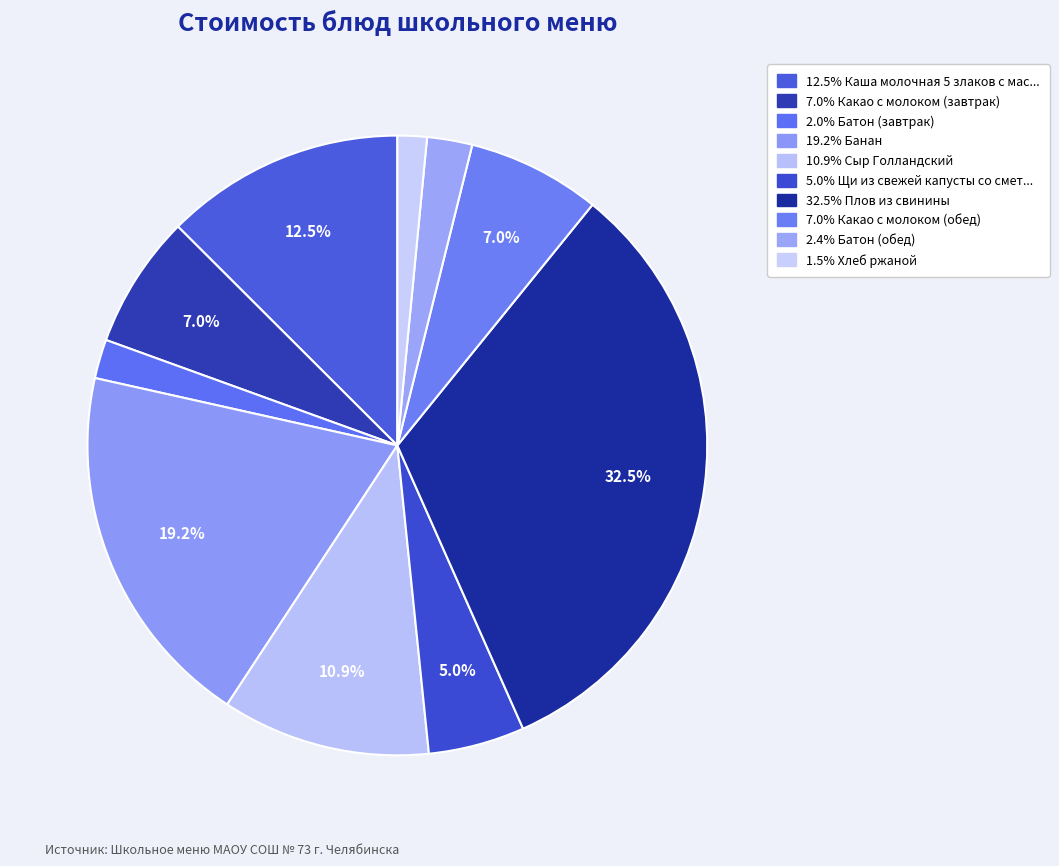

What is the smallest slice in the pie chart?

Хлеб ржаной